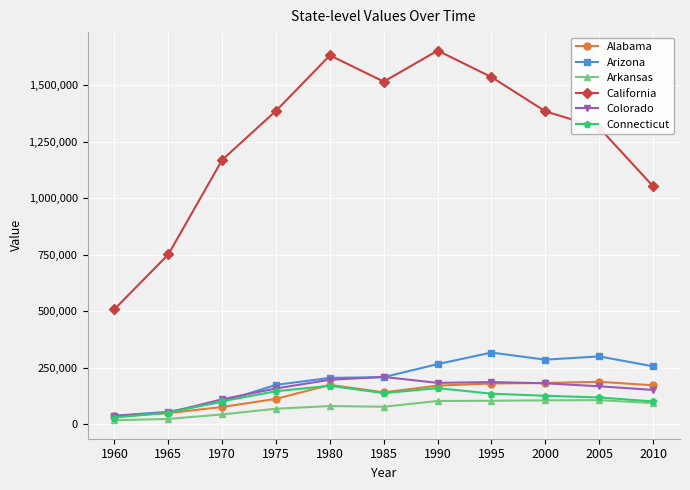

Which series changed the most between 1965 and 1990?

California